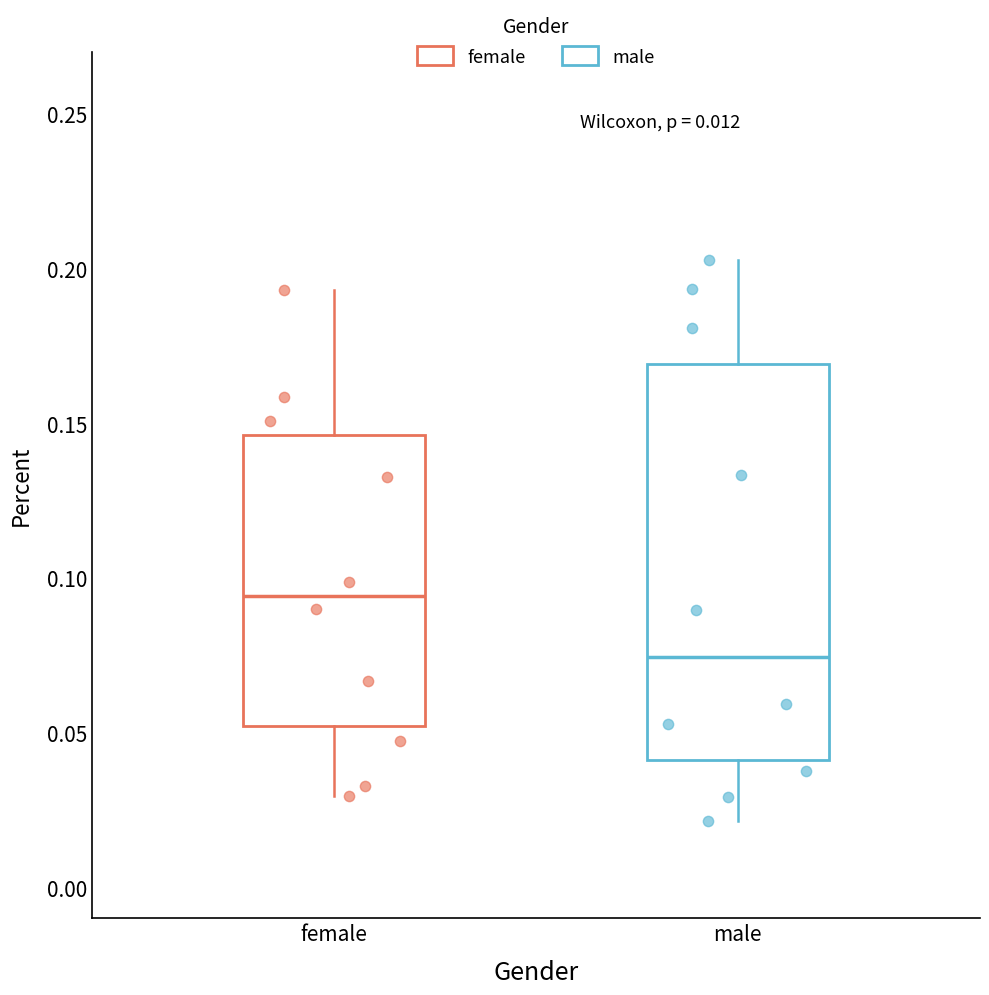

Which box's median line is the highest?

female